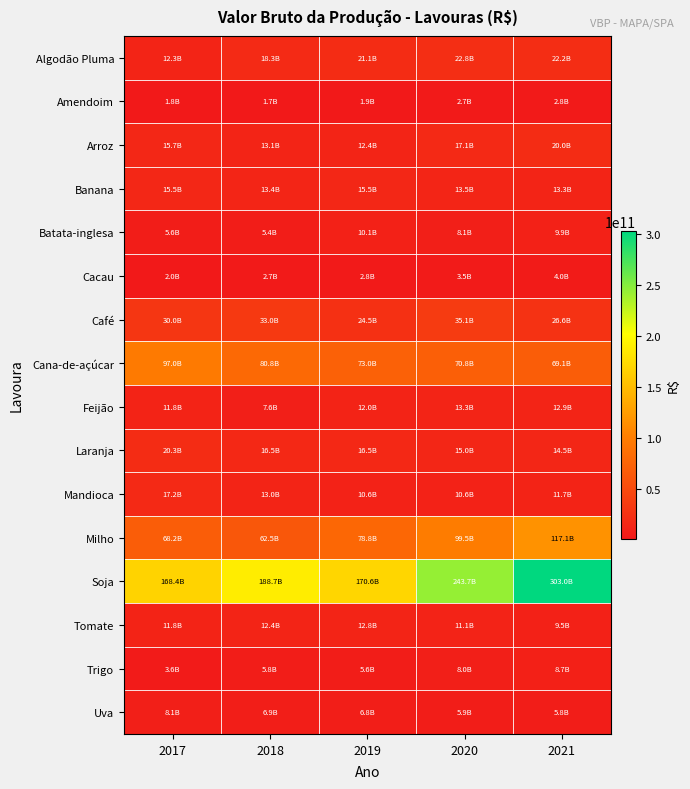

What is the greatest value displayed?

303046066843.9